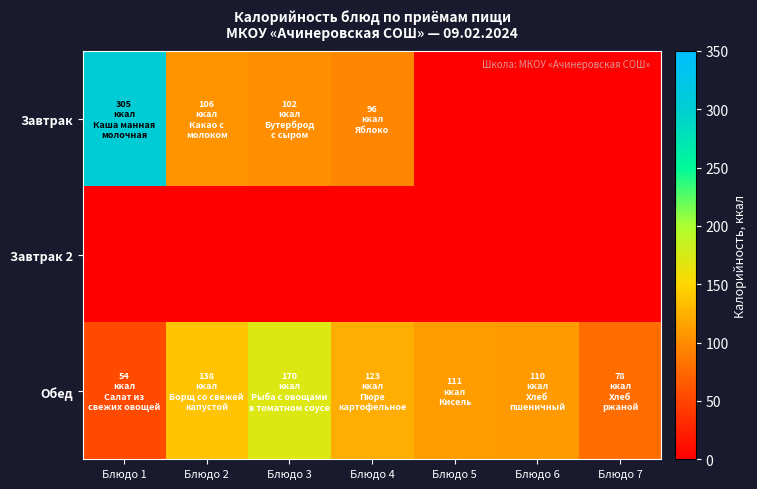

At how many categories does at least one series exceed 111?

4